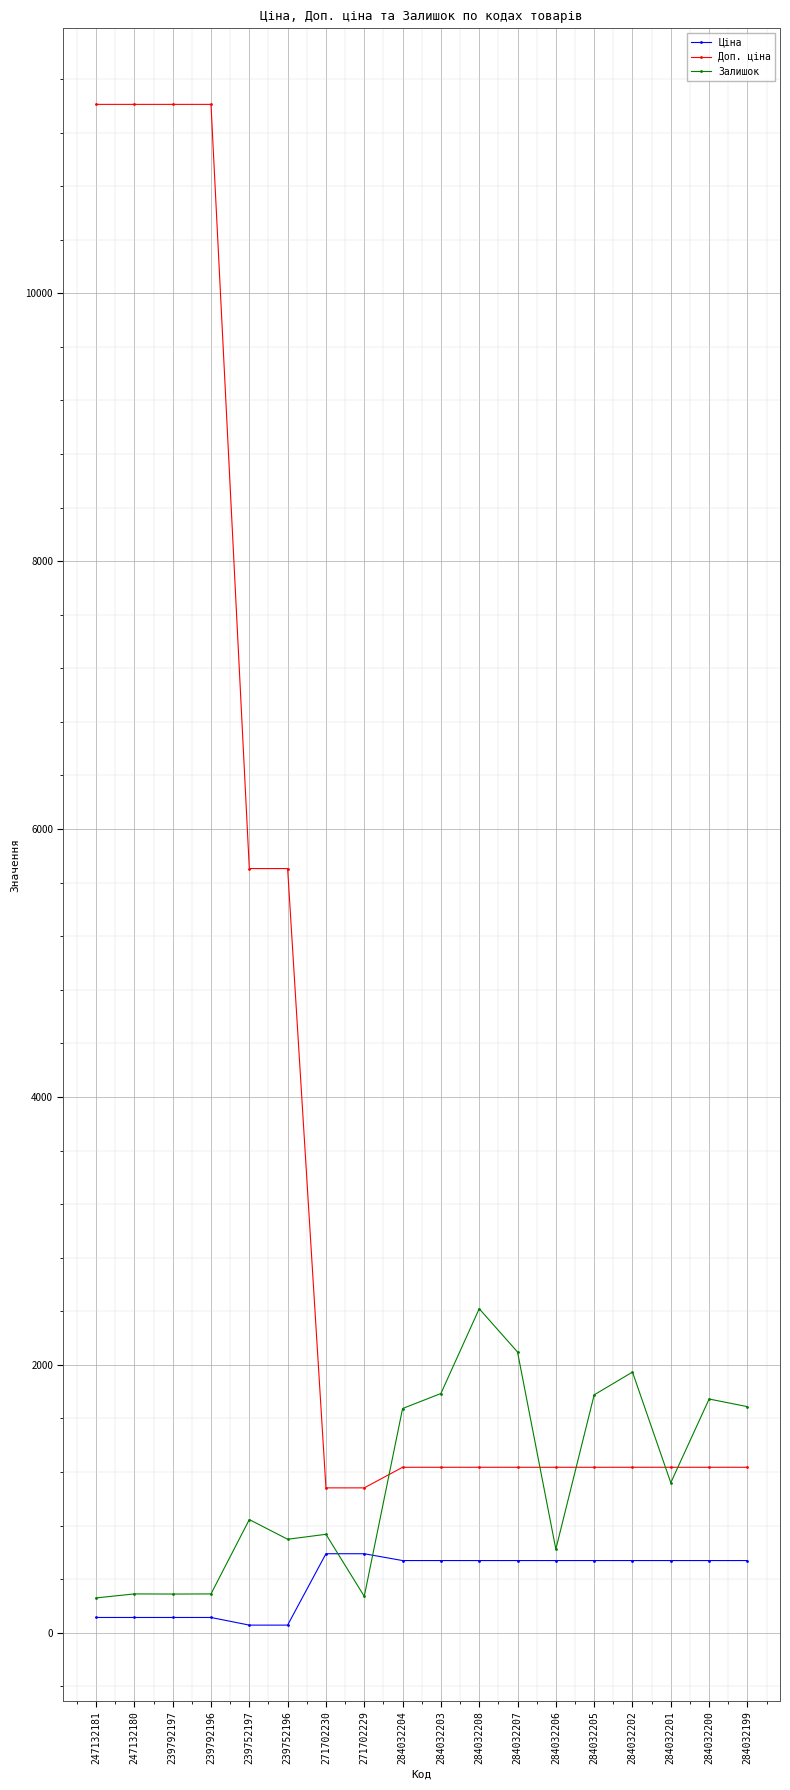

How many lines are shown in the chart?

3